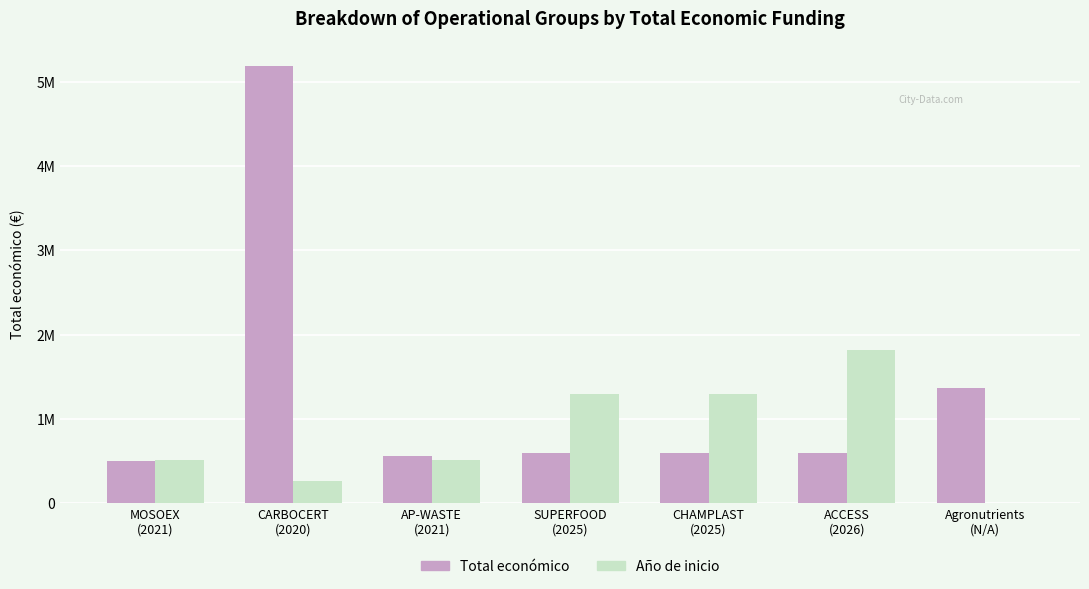

List the labels in order of Total económico value, largest first.

CARBOCERT
(2020), Agronutrients
(N/A), ACCESS
(2026), CHAMPLAST
(2025), SUPERFOOD
(2025), AP-WASTE
(2021), MOSOEX
(2021)